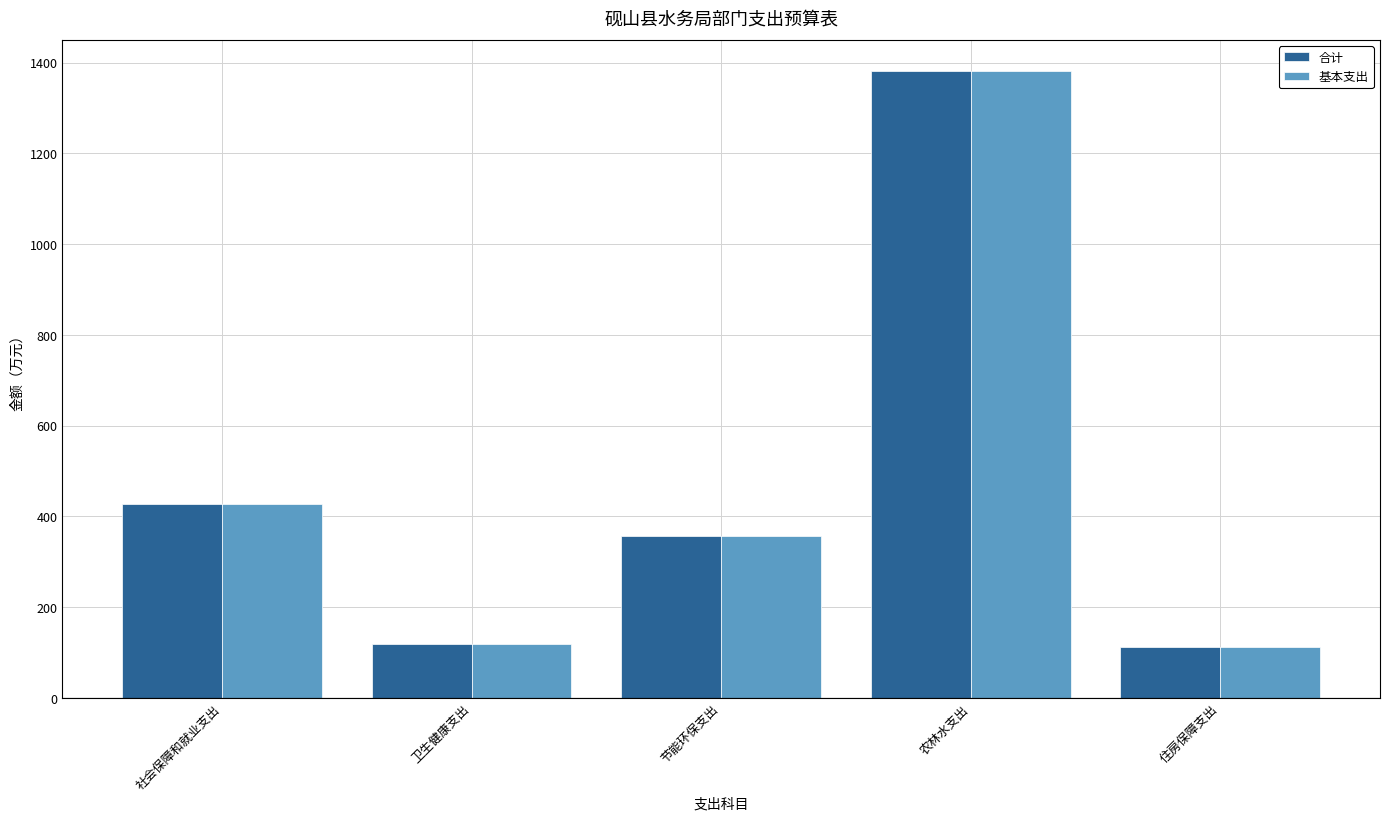

Reading left to right, list all the values displayed in this chart.

合计: 社会保障和就业支出=428.0	卫生健康支出=119.6	节能环保支出=355.8	农林水支出=1381.0	住房保障支出=111.1
基本支出: 社会保障和就业支出=428.0	卫生健康支出=119.6	节能环保支出=355.8	农林水支出=1381.0	住房保障支出=111.1